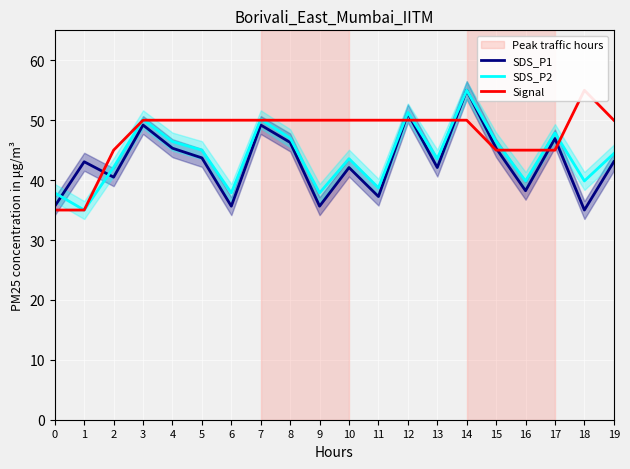

Reading right to left, list all the values displayed in this chart.

SDS_P1: 19=43.1	18=35.0	17=46.9	16=38.2	15=45.3	14=55.0	13=42.1	12=51.1	11=37.3	10=42.1	9=35.6	8=46.3	7=49.2	6=35.6	5=43.7	4=45.3	3=49.2	2=40.5	1=43.1	0=35.6
SDS_P2: 19=44.4	18=39.9	17=47.9	16=39.9	15=46.4	14=55.0	13=43.6	12=51.3	11=38.7	10=43.6	9=37.9	8=47.0	7=50.1	6=37.9	5=45.0	4=46.4	3=50.1	2=42.1	1=35.0	0=37.9
Signal: 19=50.0	18=55.0	17=45.0	16=45.0	15=45.0	14=50.0	13=50.0	12=50.0	11=50.0	10=50.0	9=50.0	8=50.0	7=50.0	6=50.0	5=50.0	4=50.0	3=50.0	2=45.0	1=35.0	0=35.0